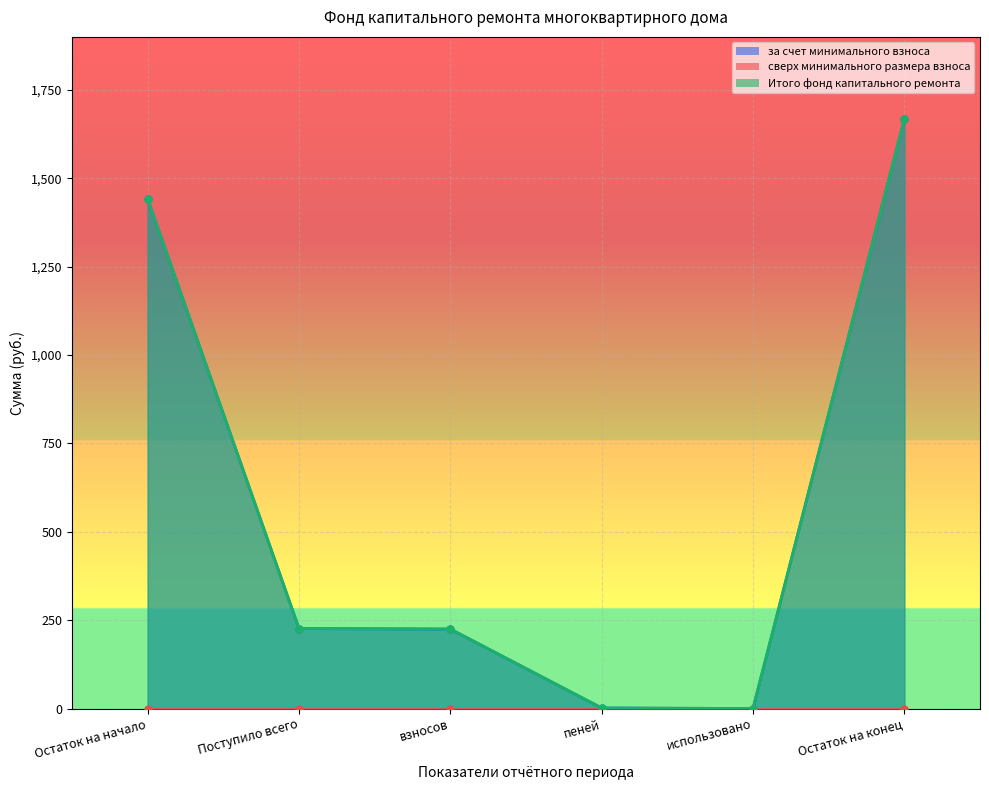

What is the maximum value shown in the chart?

1667.5